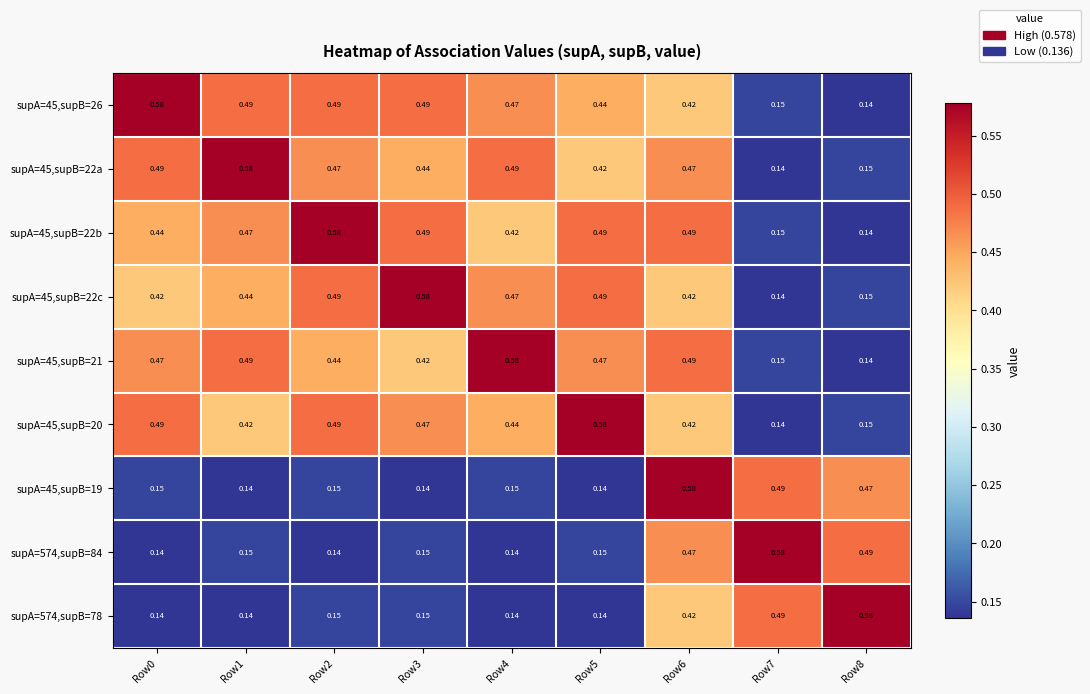

Is the value of supA=45,supB=21 at Row6 greater than the value of supA=574,supB=78 at Row8?

No